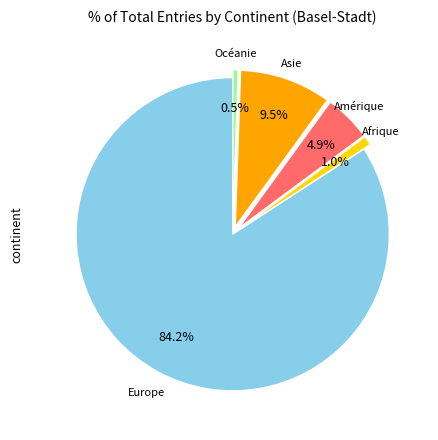

To the nearest percent, what is the difference between the largest and smallest slice percentages?

84%